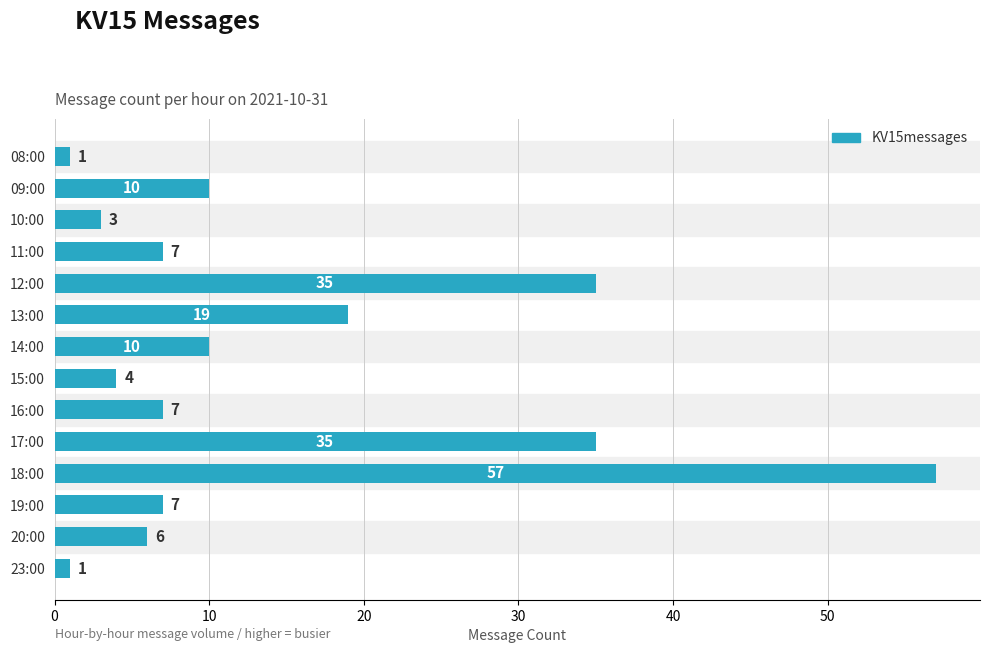

Reading top to bottom, transcribe all the data shown in this chart.

08:00=1	09:00=10	10:00=3	11:00=7	12:00=35	13:00=19	14:00=10	15:00=4	16:00=7	17:00=35	18:00=57	19:00=7	20:00=6	23:00=1